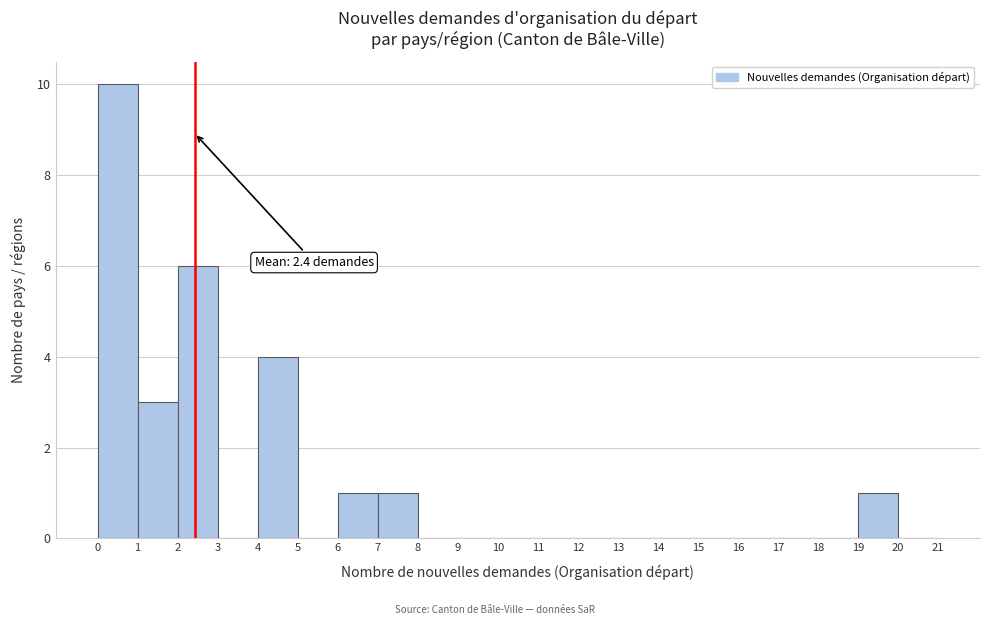

Which range on the x-axis has the tallest bar?

0 to 1